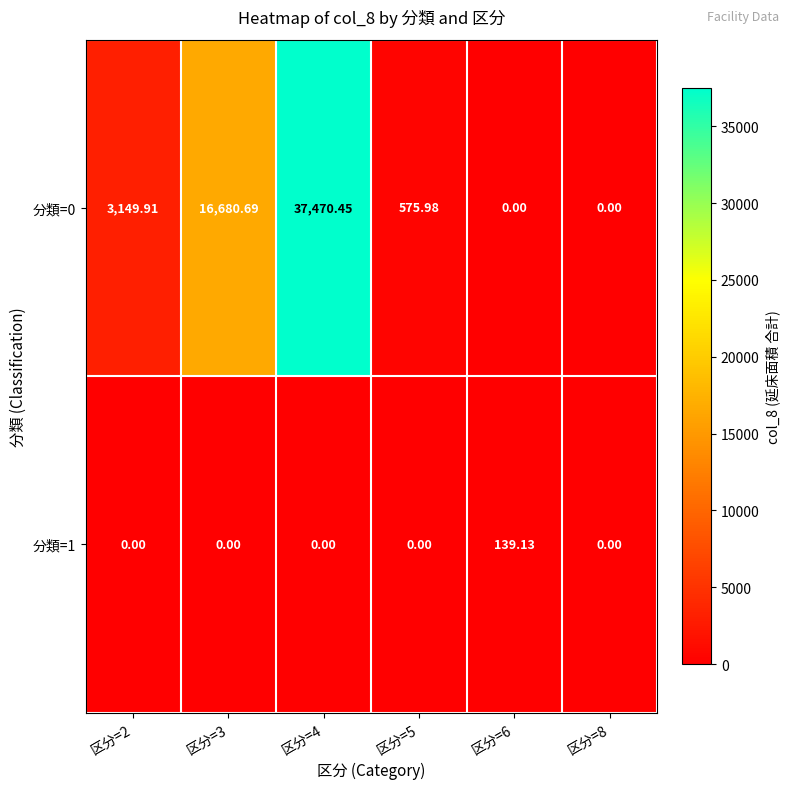

At which category is the sum across all series the highest?

区分=4